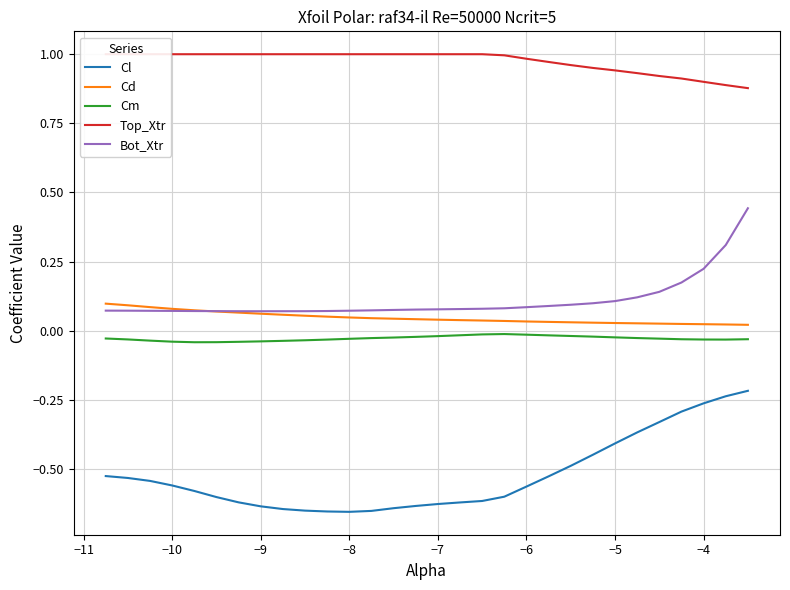

True or false: Cd and Cm cross at least once.

False